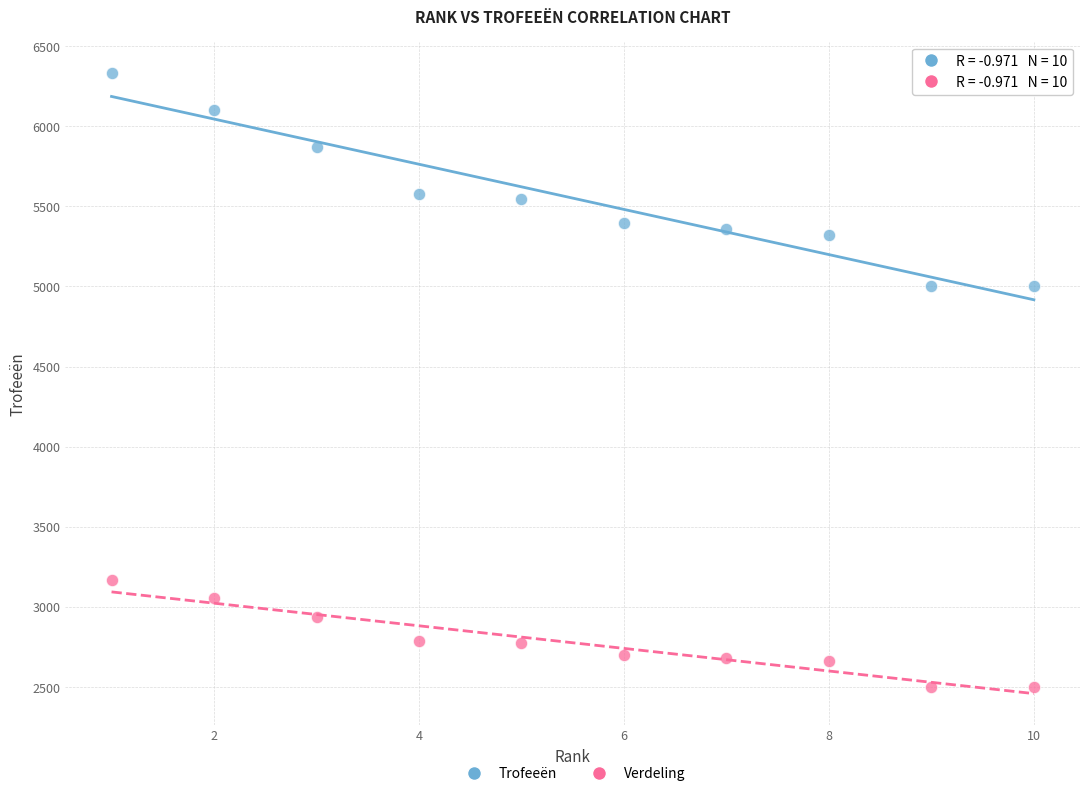

Which series reaches the minimum Y coordinate?

Verdeling